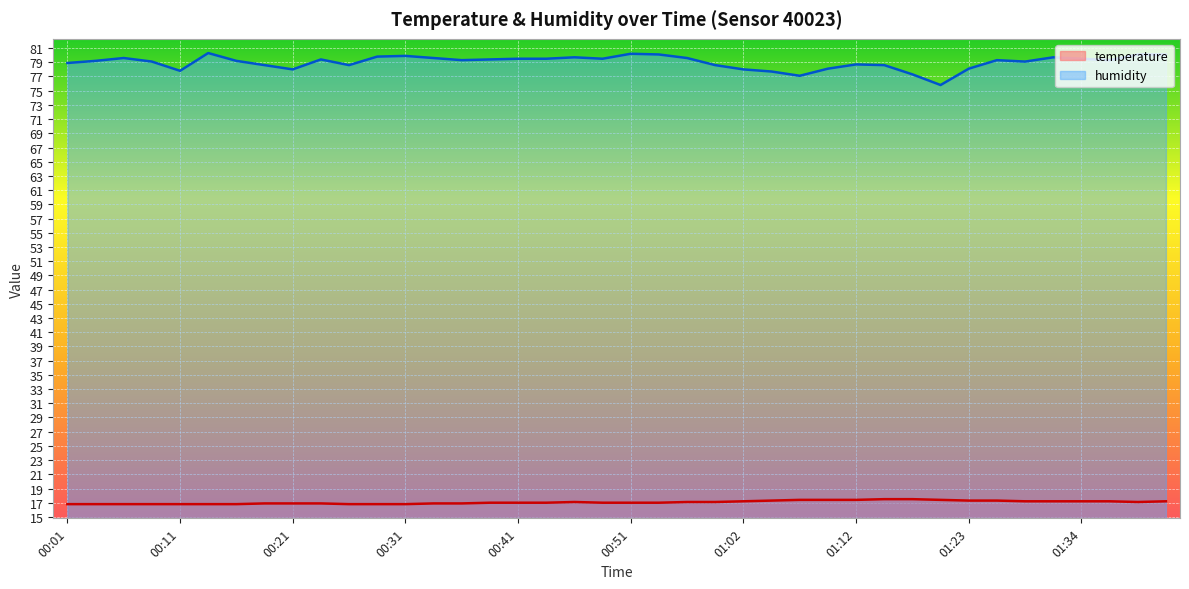

Where is the first local maximum for temperature?

00:46